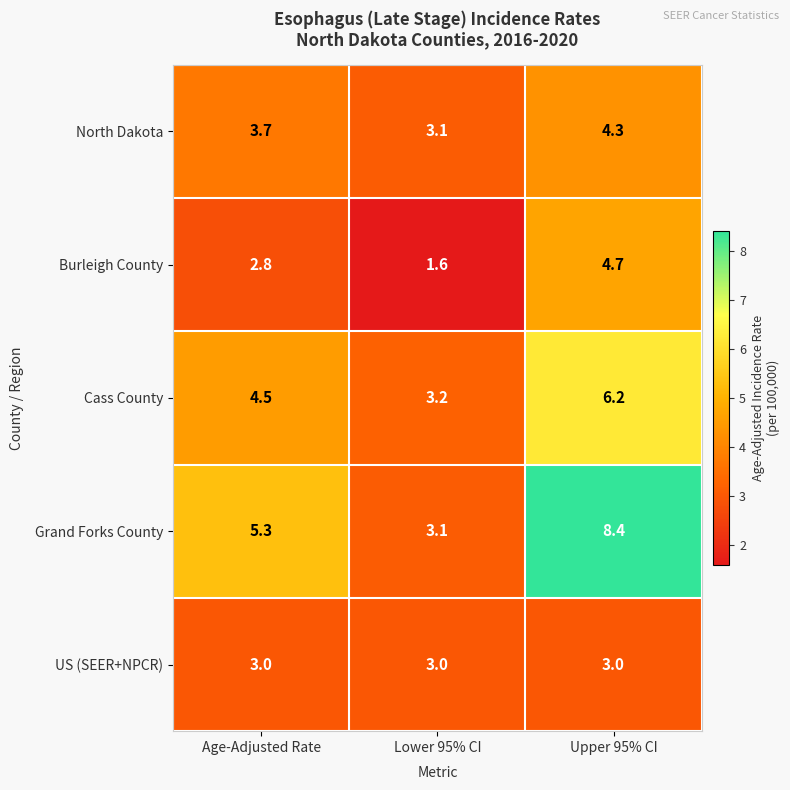

Which series has the largest total across all categories?

Grand Forks County